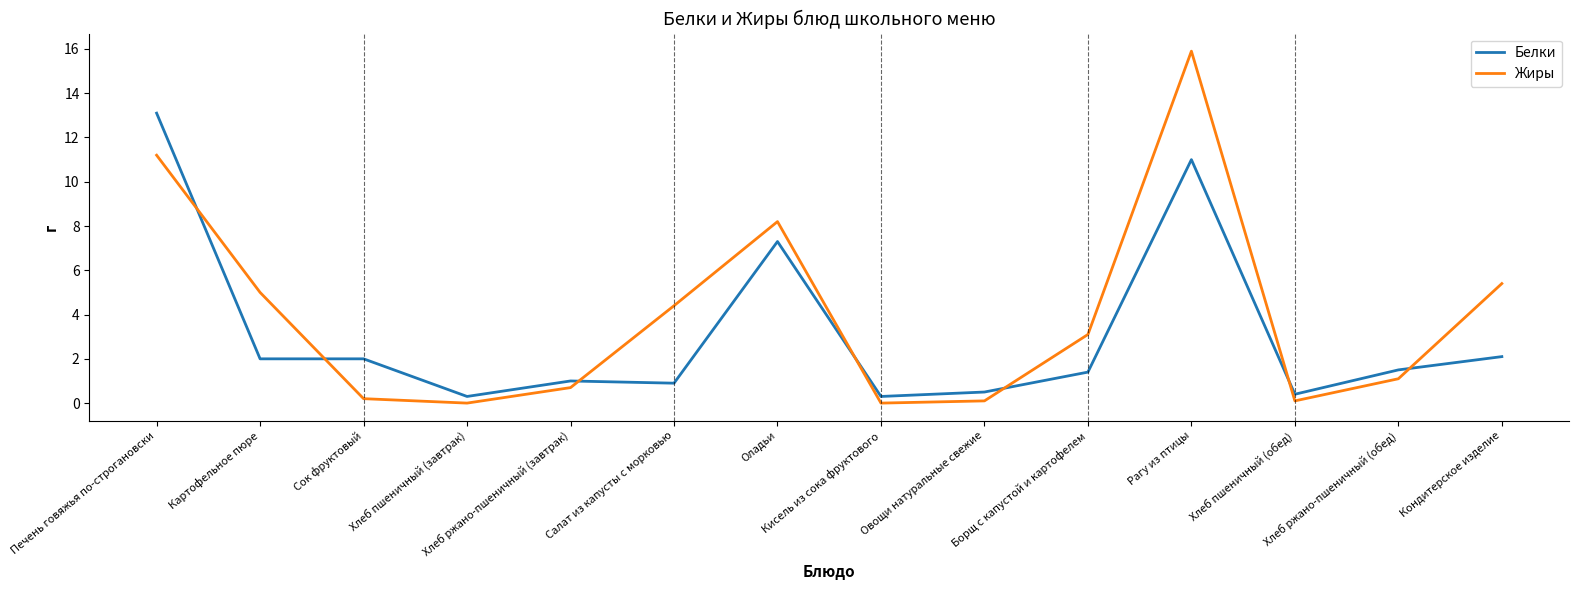

What is the difference between the highest and lowest values at Овощи натуральные свежие?

0.4